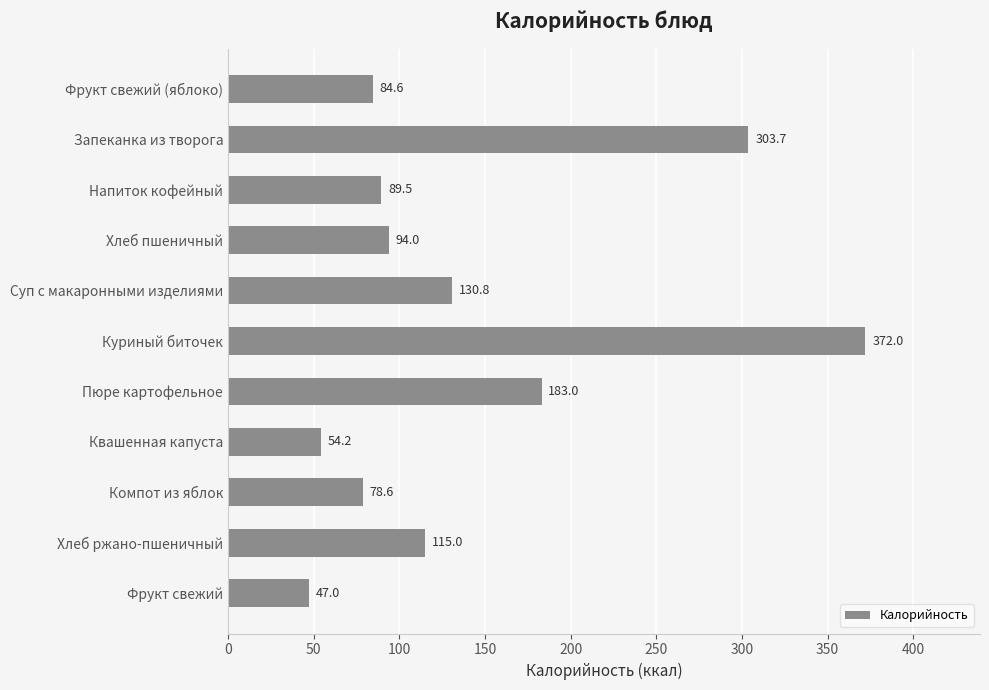

Which has a higher value, Запеканка из творога or Квашенная капуста?

Запеканка из творога